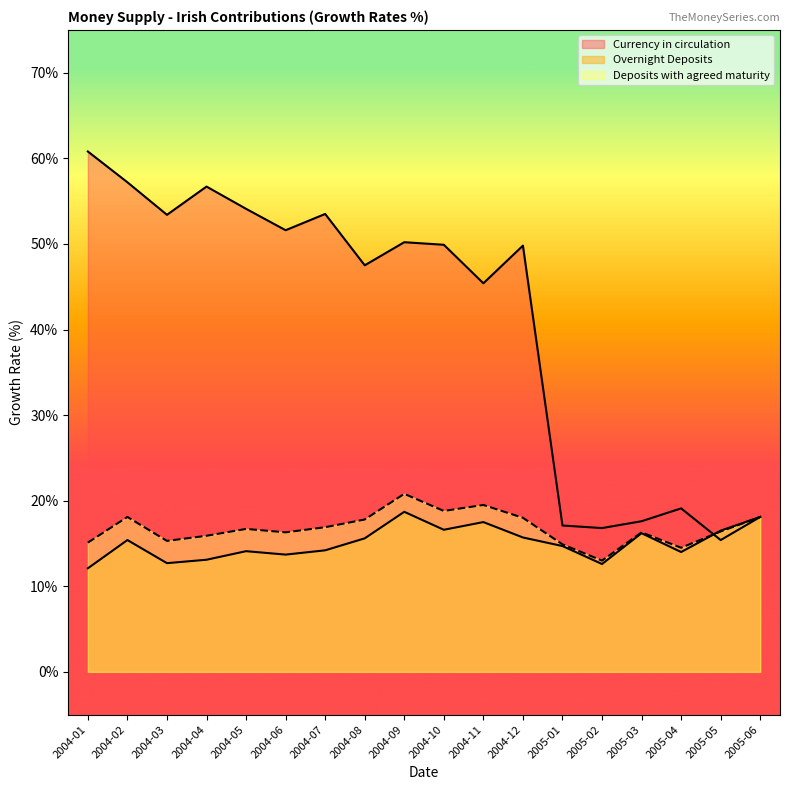

List the series in order of their peak value, lowest first.

Overnight Deposits, Deposits with agreed maturity, Currency in circulation